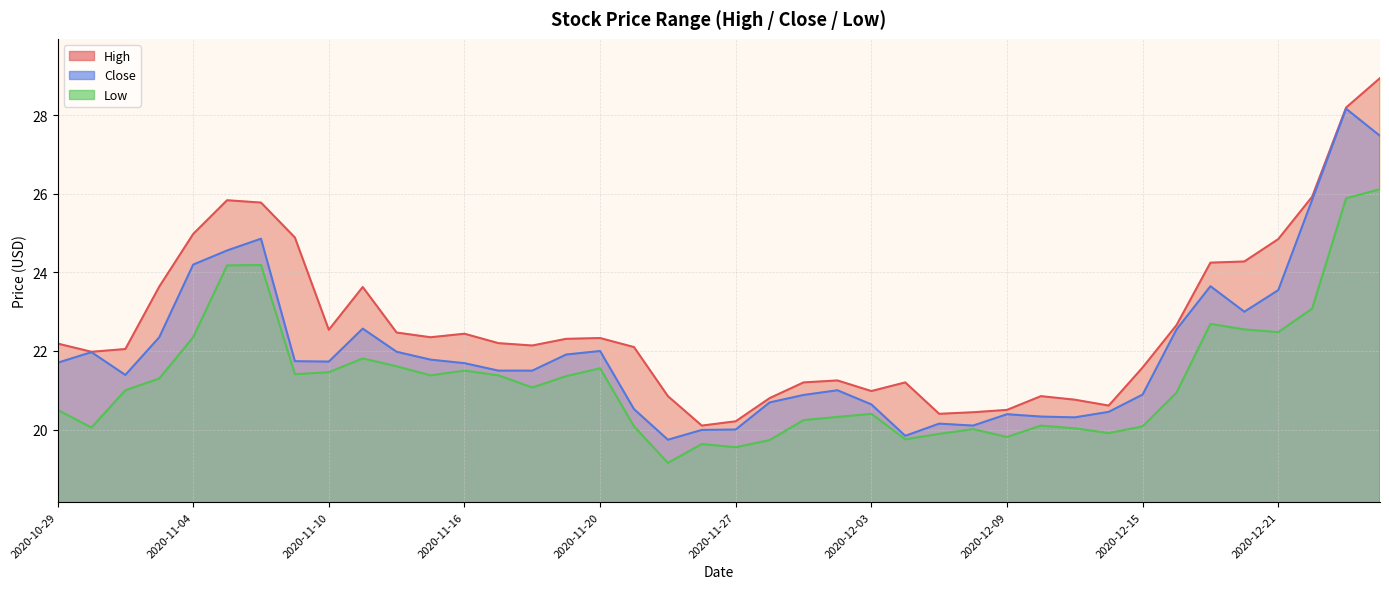

Where is the first local maximum for Low?

2020-11-06